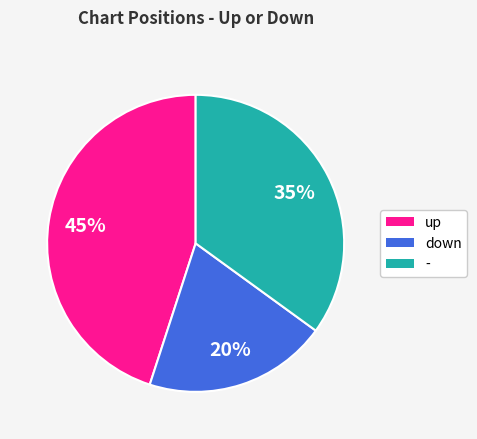

To the nearest percent, what is the difference between the - and down slice percentages?

15%